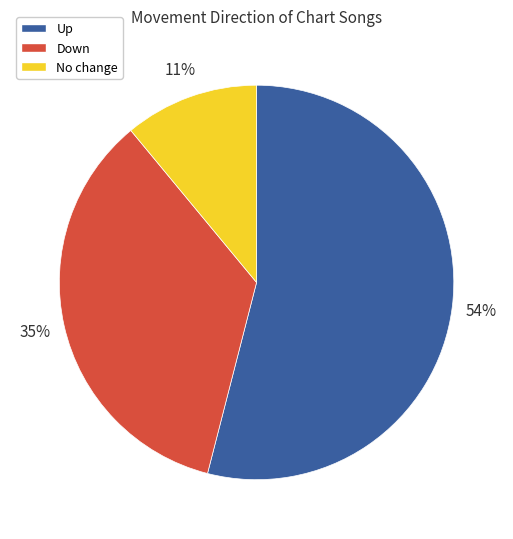

To the nearest percent, what is the difference between the largest and smallest slice percentages?

43%